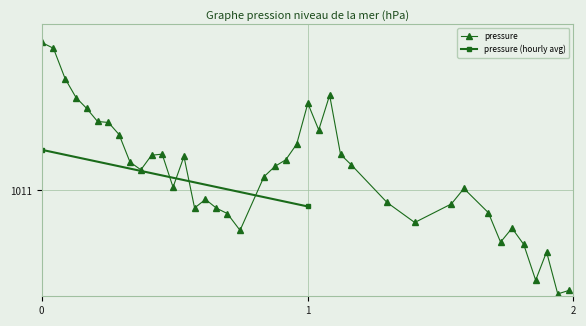

What is the difference between the maximum and second lowest values?

0.8